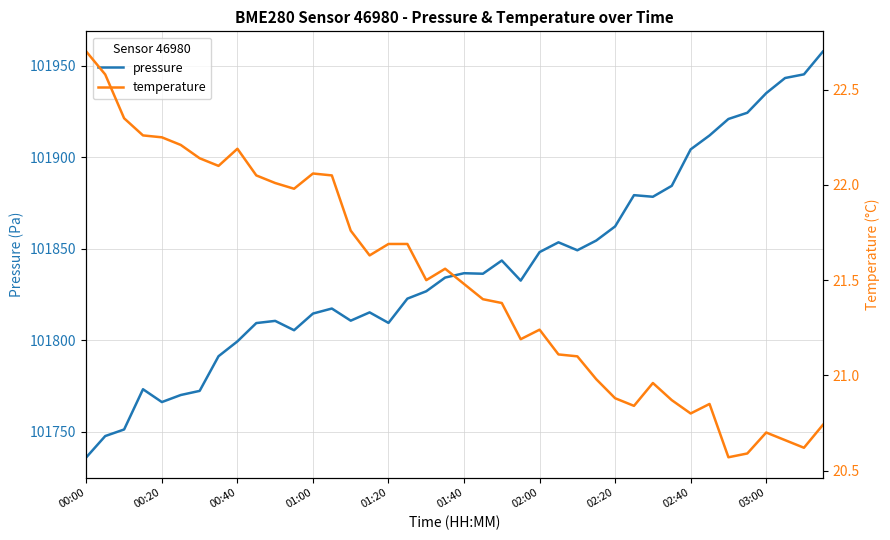

Where does the temperature series first go above 21?

00:00